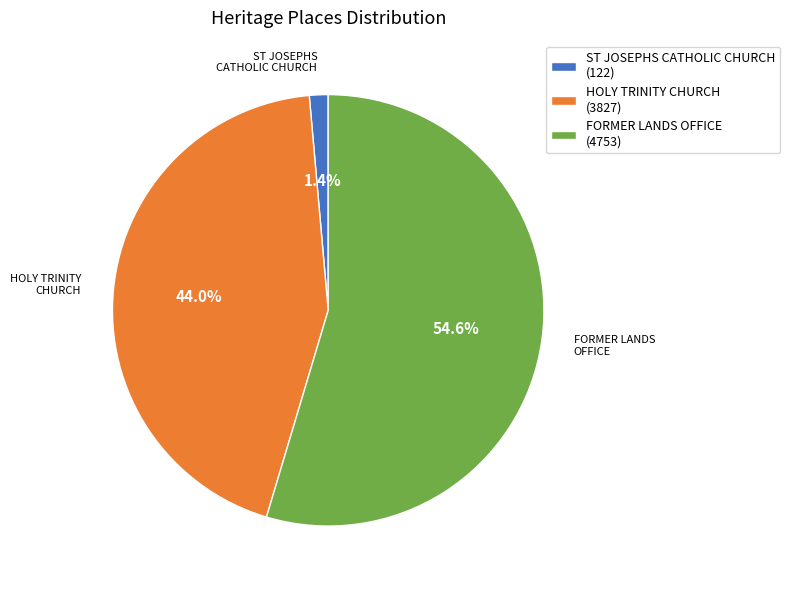

To the nearest percent, what is the difference between the largest and smallest slice percentages?

53%